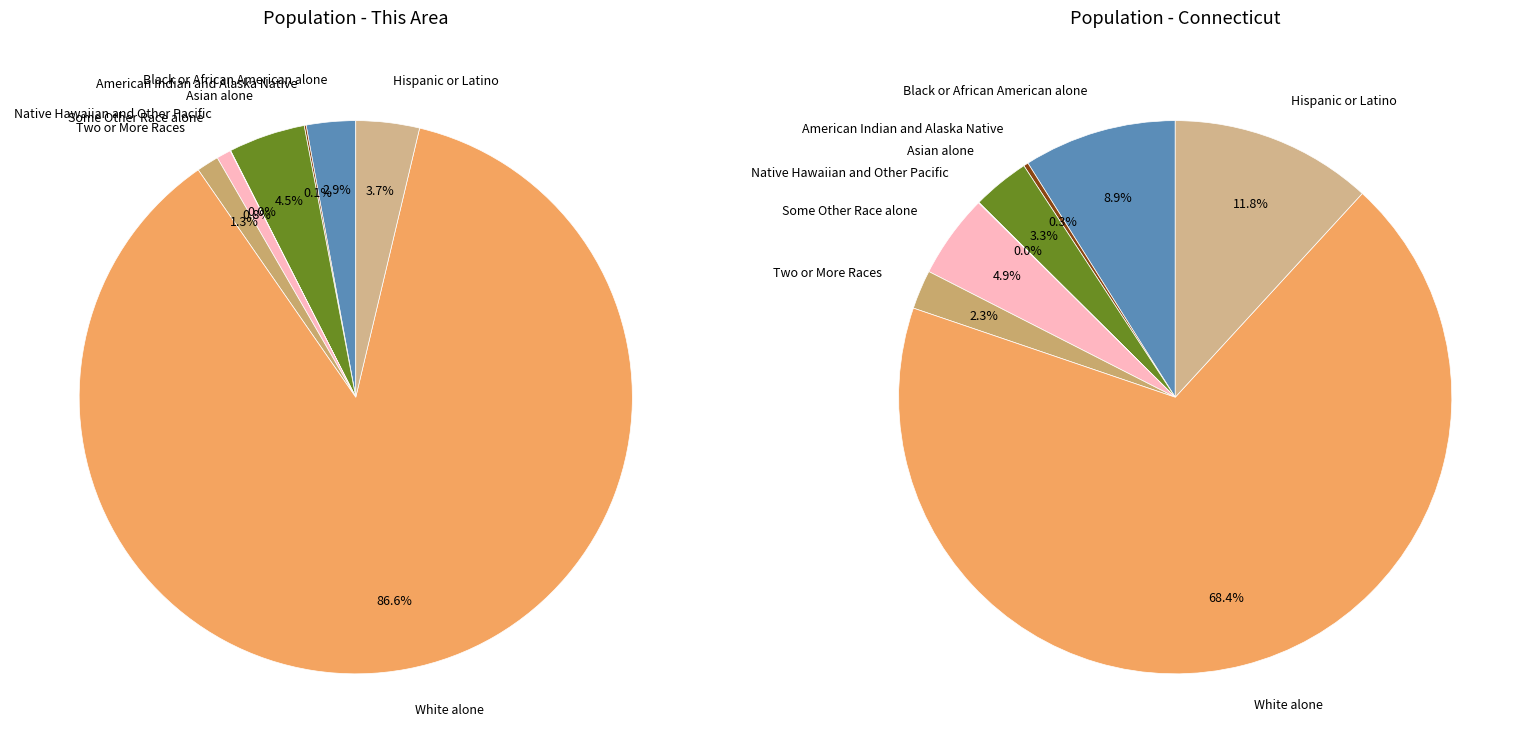

What is the change in value from Asian alone to Some Other Race alone?

-922